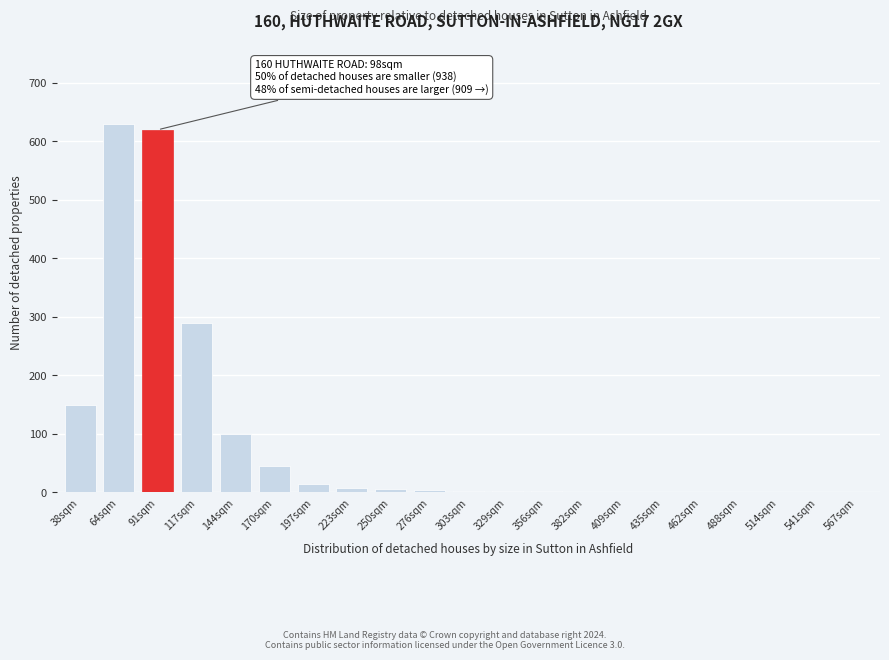

Is it true that the value at 91sqm is 203?

False